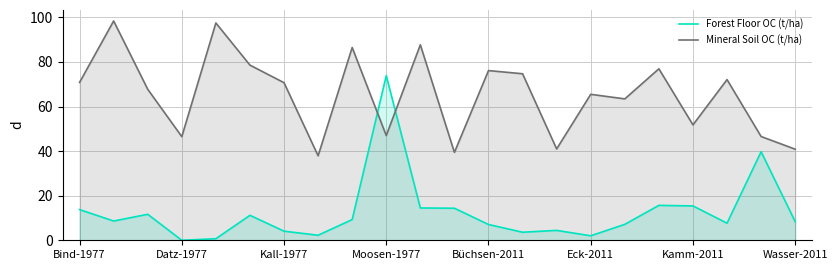

How many intersections are there between Mineral Soil OC (t/ha) and Forest Floor OC (t/ha)?

2